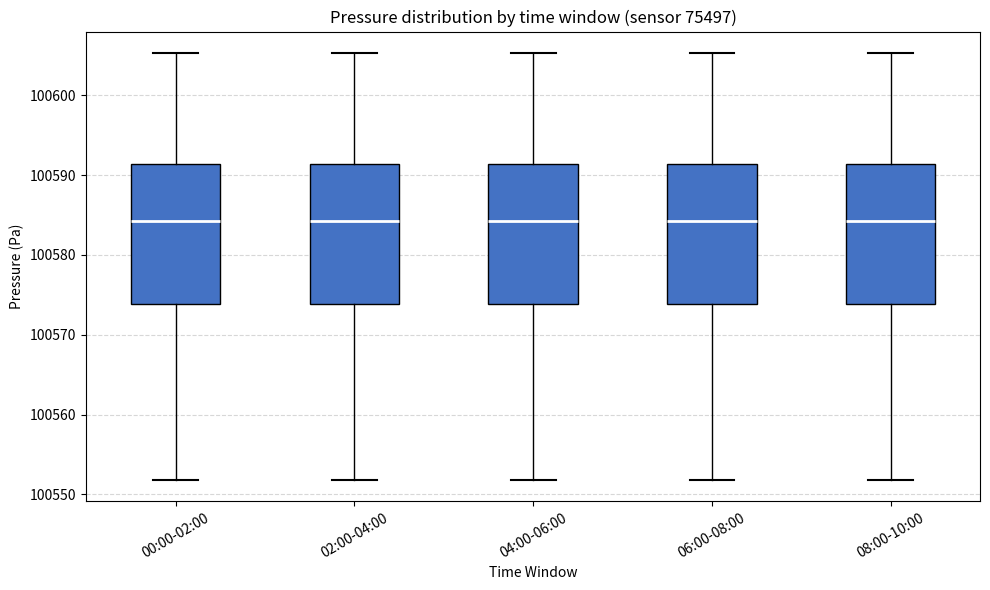

Reading left to right, transcribe this box plot: for each box, give where its median line is, the range the box spans, and where its two whiskers end, as read against the y-axis. The values are not printed on the chart, so give them approximately, as read against the axis.

00:00-02:00: median 100584, box 100574 to 100591, whiskers 100552 to 100605
02:00-04:00: median 100584, box 100574 to 100591, whiskers 100552 to 100605
04:00-06:00: median 100584, box 100574 to 100591, whiskers 100552 to 100605
06:00-08:00: median 100584, box 100574 to 100591, whiskers 100552 to 100605
08:00-10:00: median 100584, box 100574 to 100591, whiskers 100552 to 100605